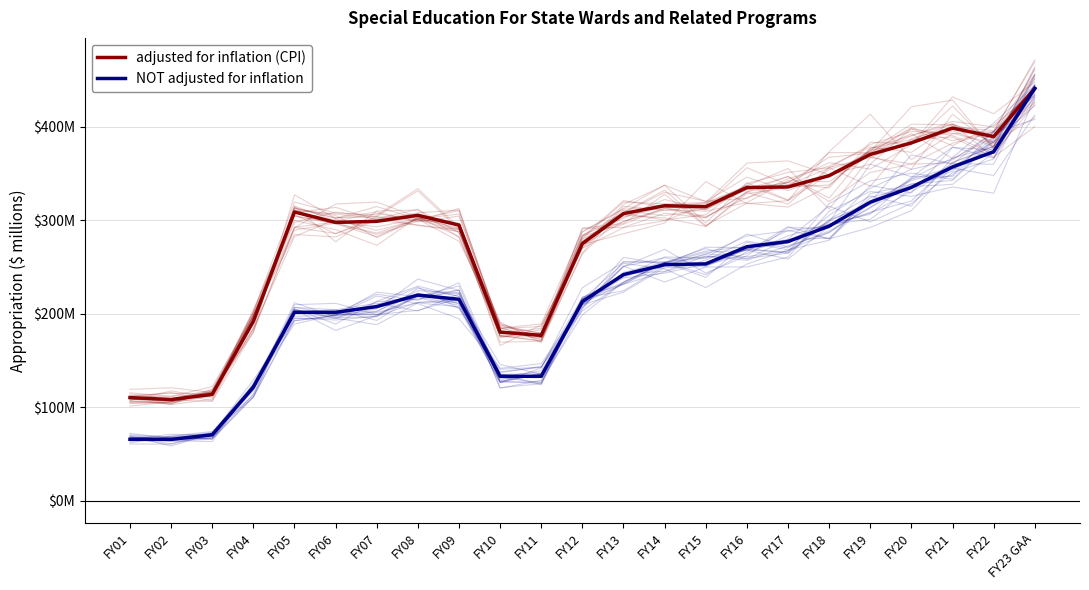

The NOT adjusted for inflation series shows 201.6 at FY05. True or false?

True